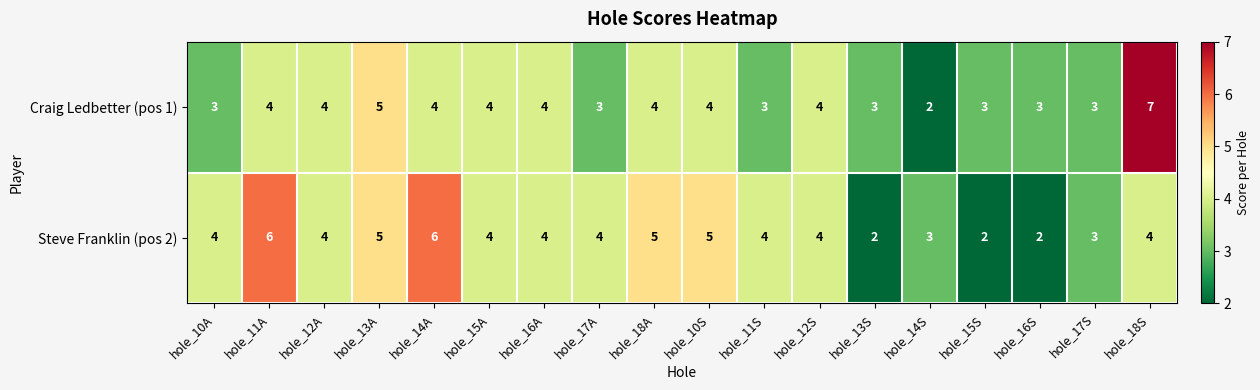

Which series has the largest range (max minus min)?

Craig Ledbetter (pos 1)